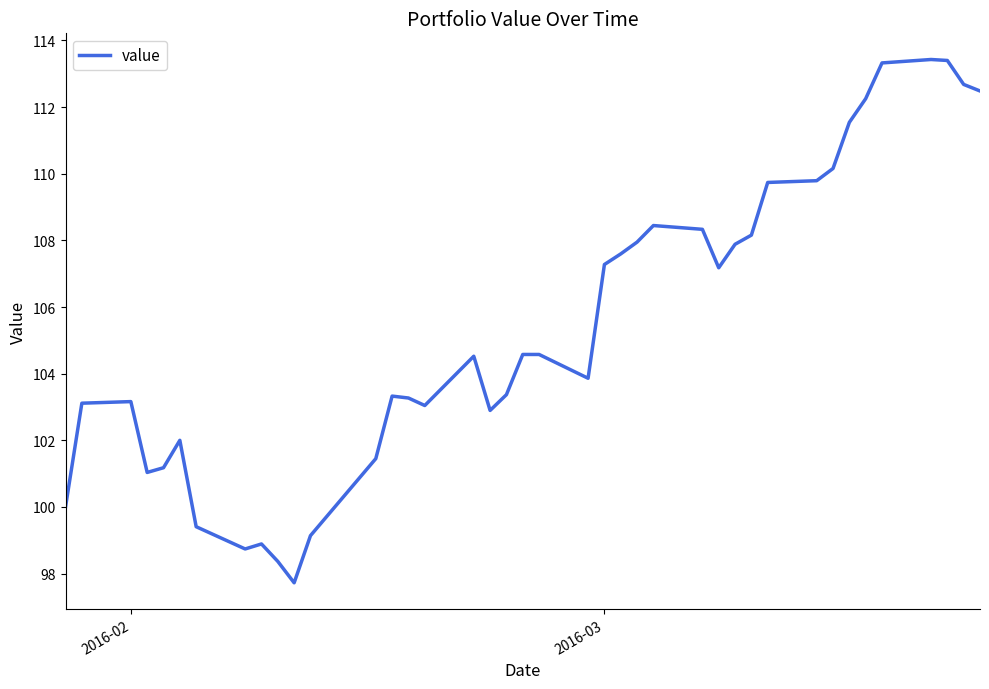

What is the smallest value displayed?

97.7